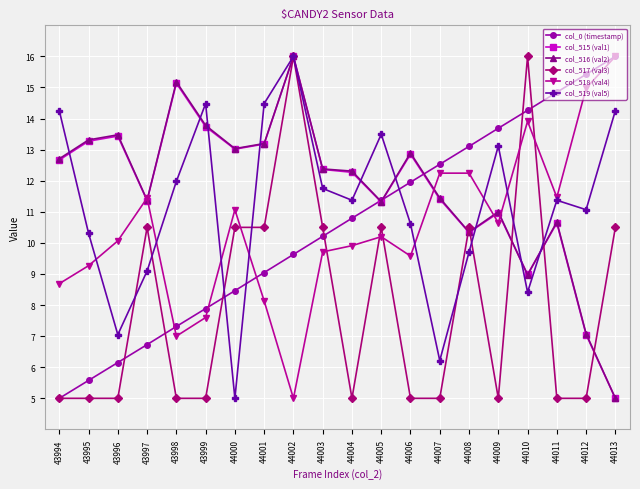

What is the maximum value for col_515 (val1)?

16.0